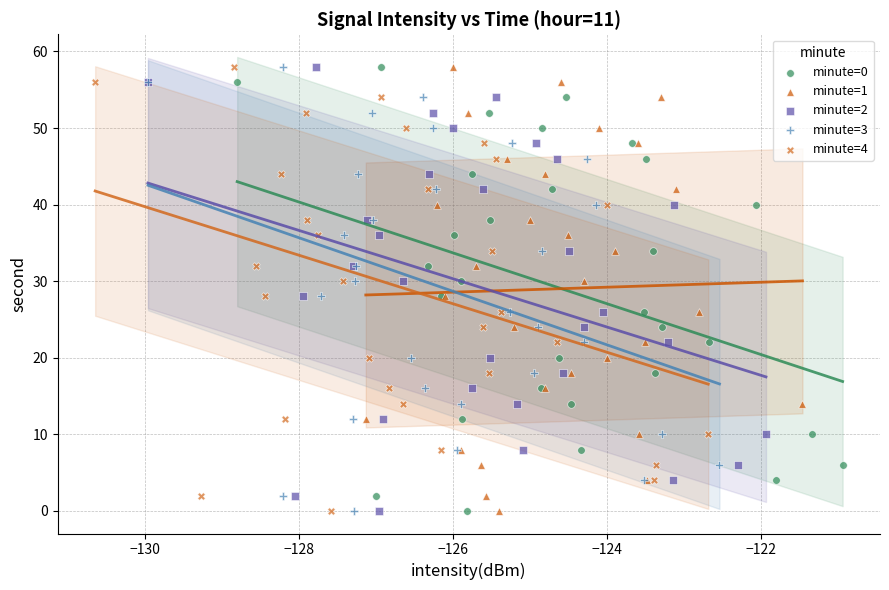

What are all the series names shown in the legend?

minute=0, minute=1, minute=2, minute=3, minute=4